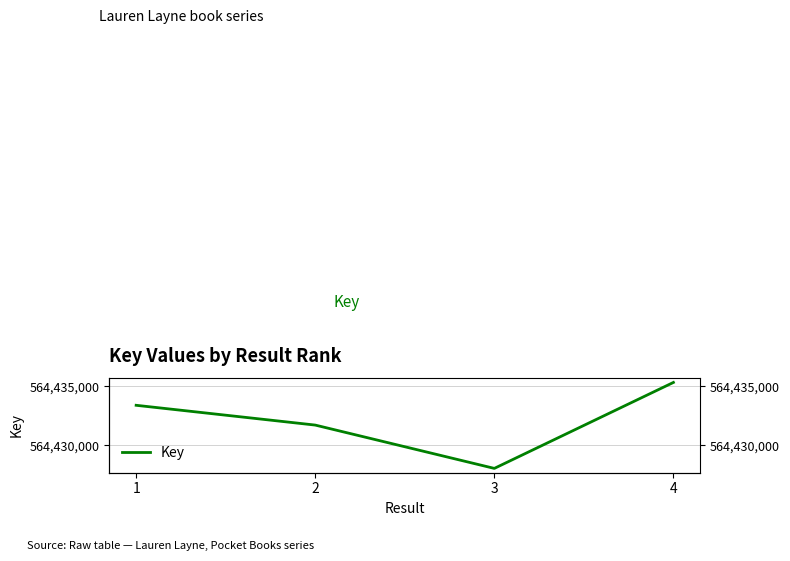

What value does the data have at 3, to the nearest 50?

564428050